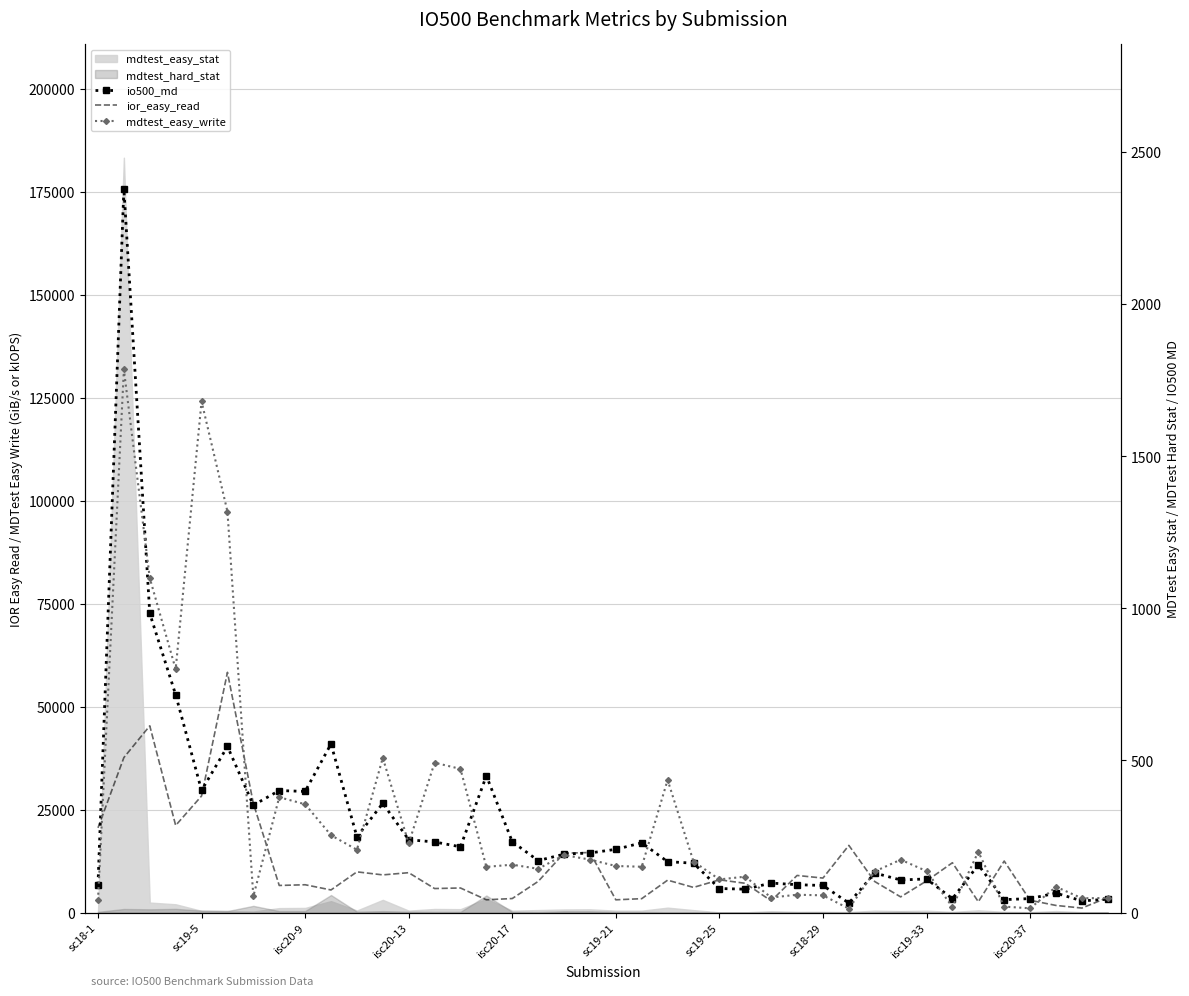

What is the value of the io500_md point at the 32nd from the left?

106.9